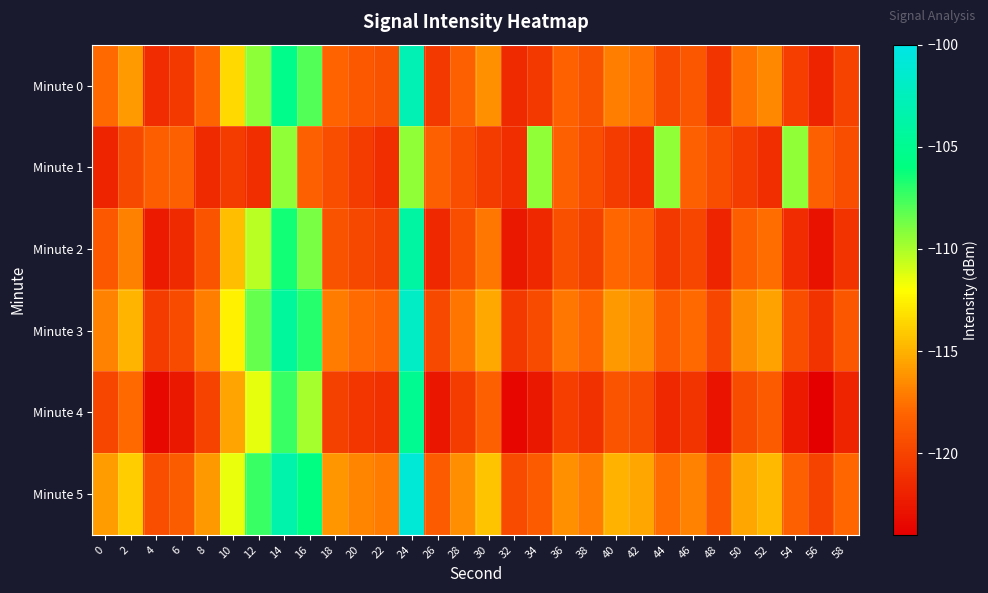

Which series has the largest range (max minus min)?

Minute 0